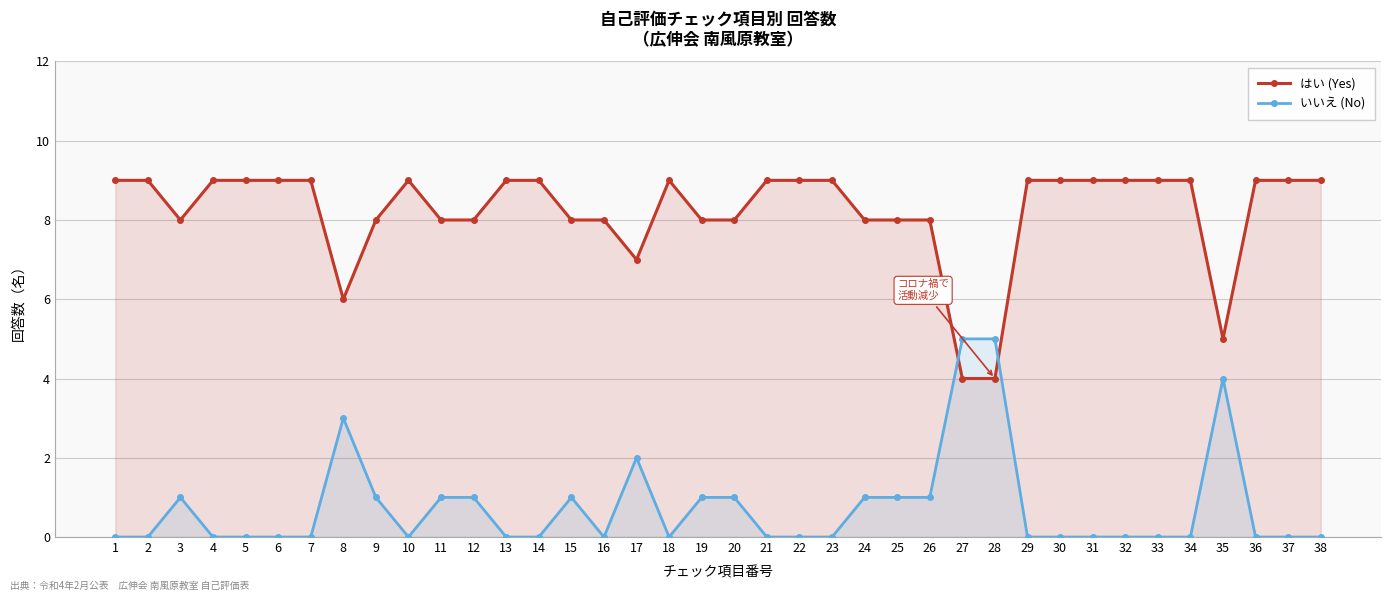

What is the average value of the いいえ (No) series?

1